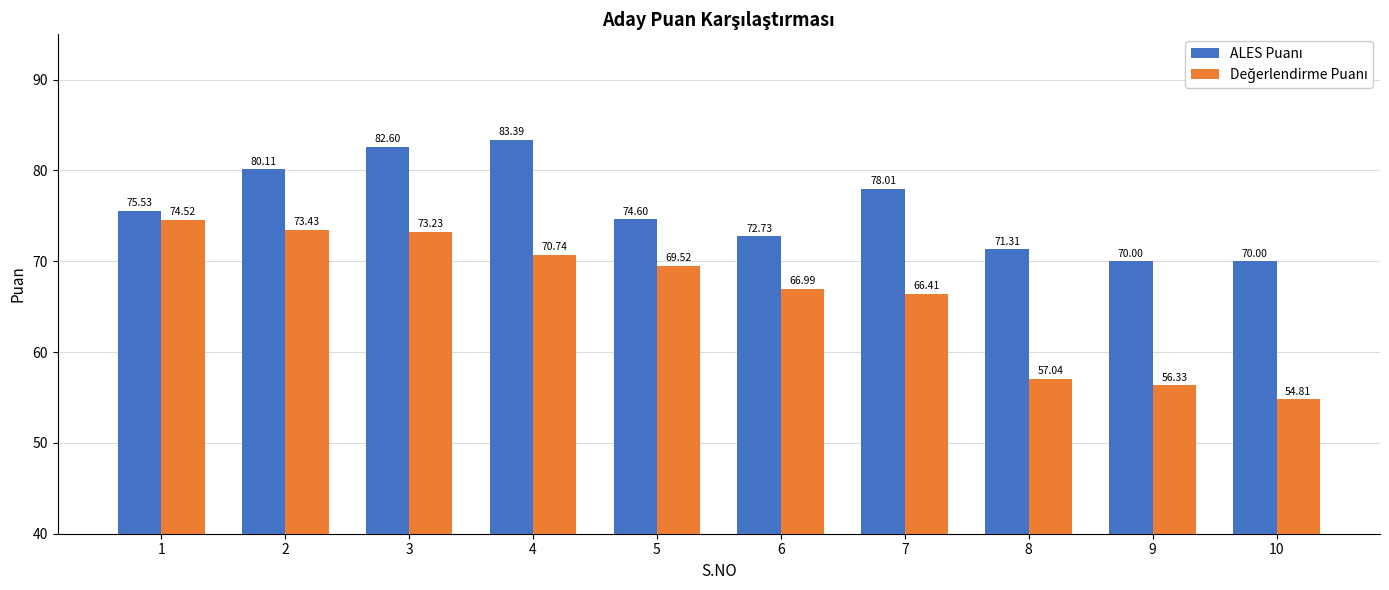

What is the minimum value shown in the chart?

54.8